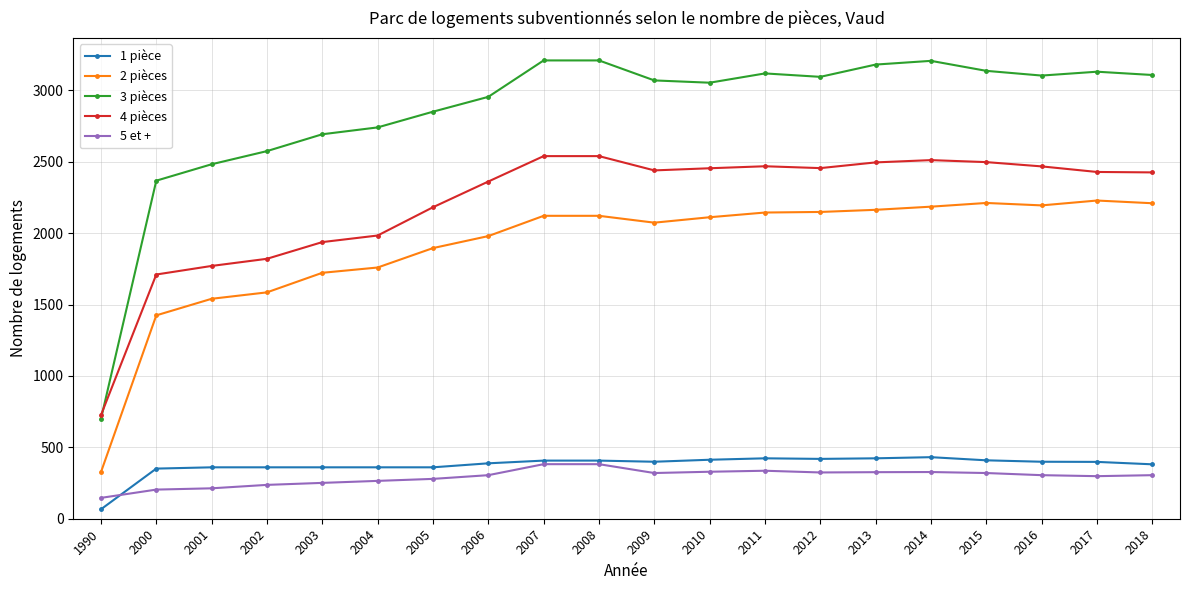

Between 2000 and 2001, which series saw the biggest shift?

2 pièces